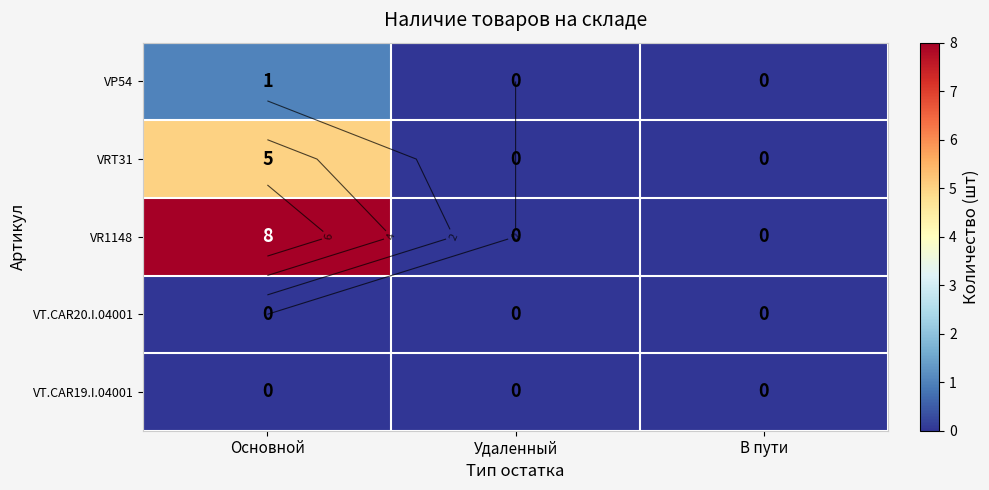

Which series has the largest range (max minus min)?

VR1148